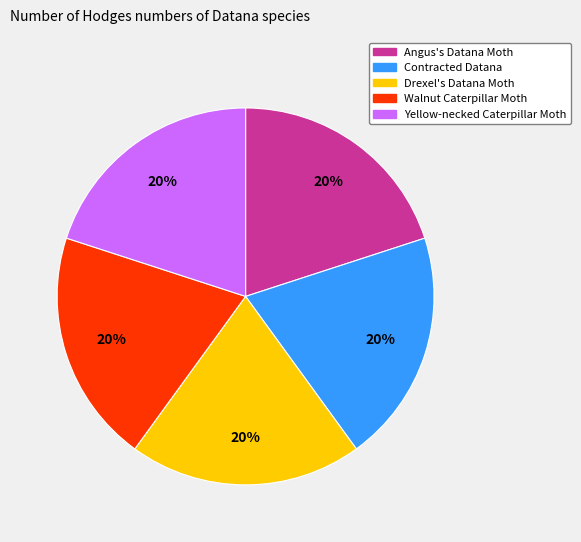

What is the ratio of the value at Contracted Datana to the value at Angus's Datana Moth?

1.0